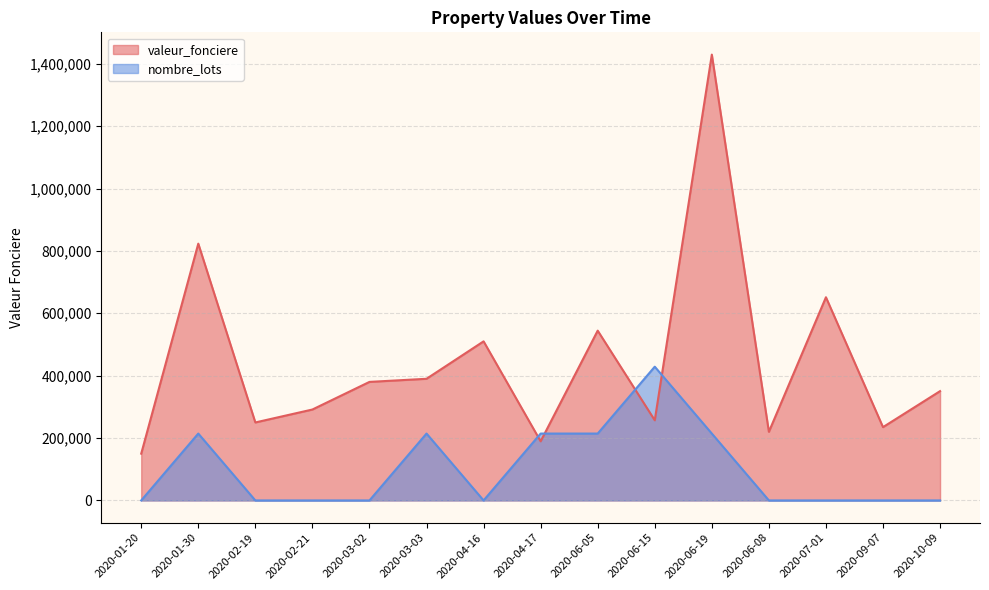

How many times do valeur_fonciere and nombre_lots cross each other?

4